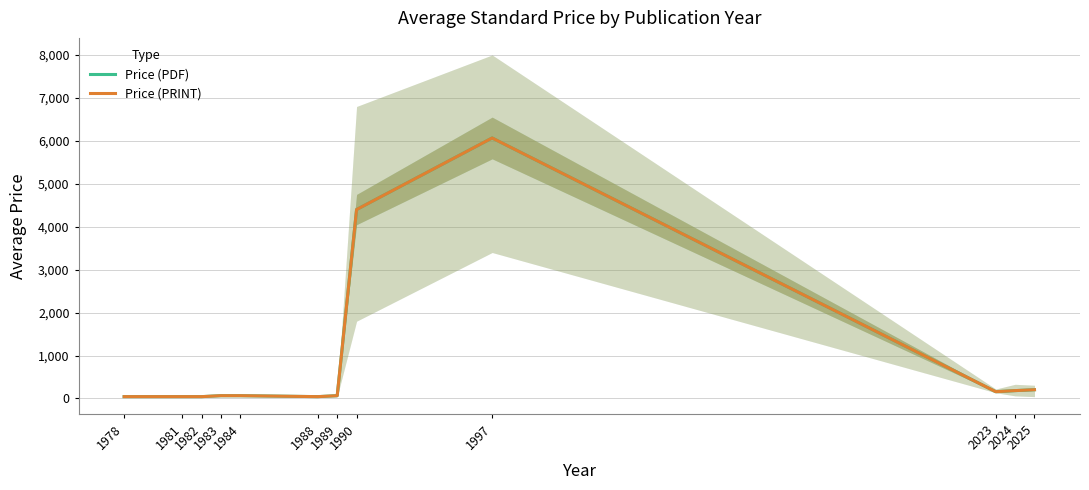

Does the chart display data point markers on the line(s)?

No